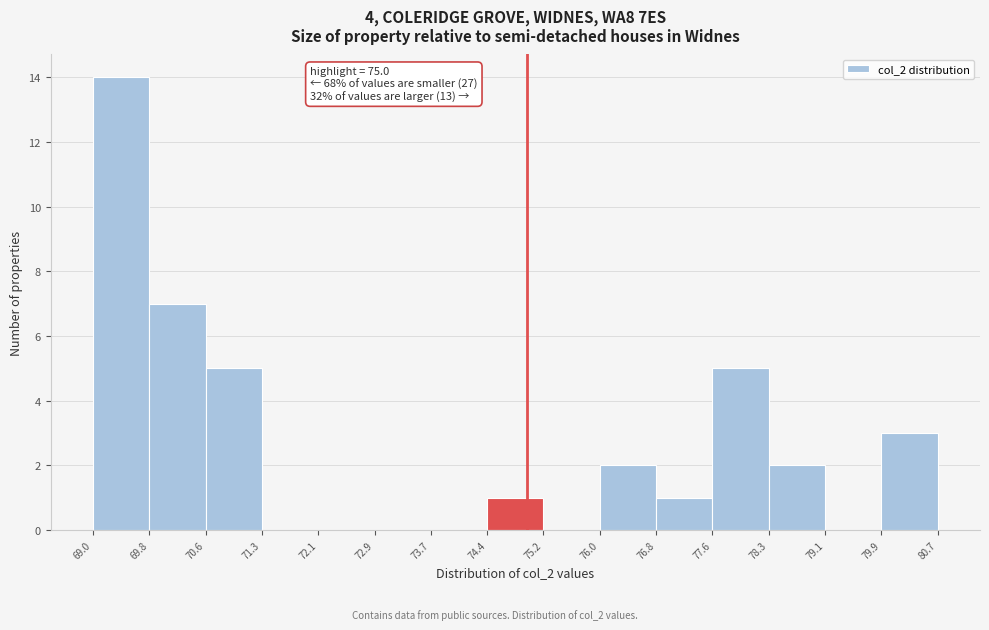

Which range on the x-axis has the tallest bar?

69.0 to 69.8